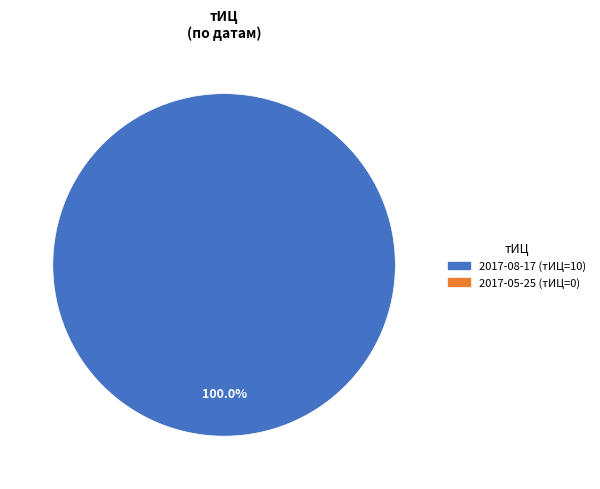

Is there a majority slice in this chart?

Yes